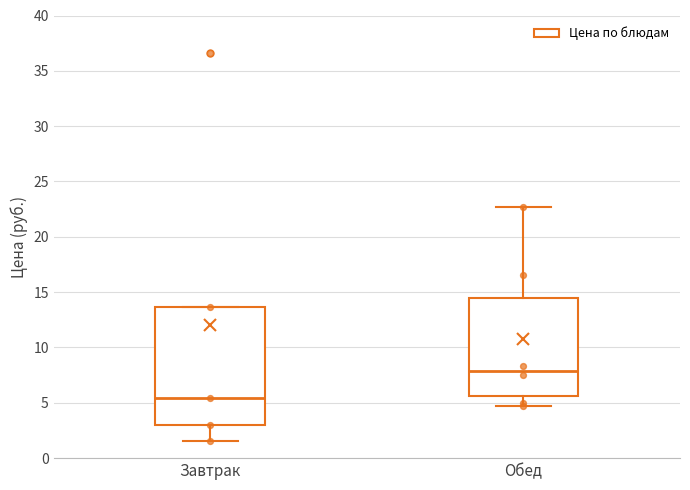

Reading left to right, transcribe this box plot: for each box, give where its median line is, the range the box spans, and where its two whiskers end, as read against the y-axis. The values are not printed on the chart, so give them approximately, as read against the axis.

Завтрак: median 5.5, box 3.0 to 13.5, whiskers 1.5 to 13.5
Обед: median 8.0, box 5.5 to 14.5, whiskers 4.5 to 22.5